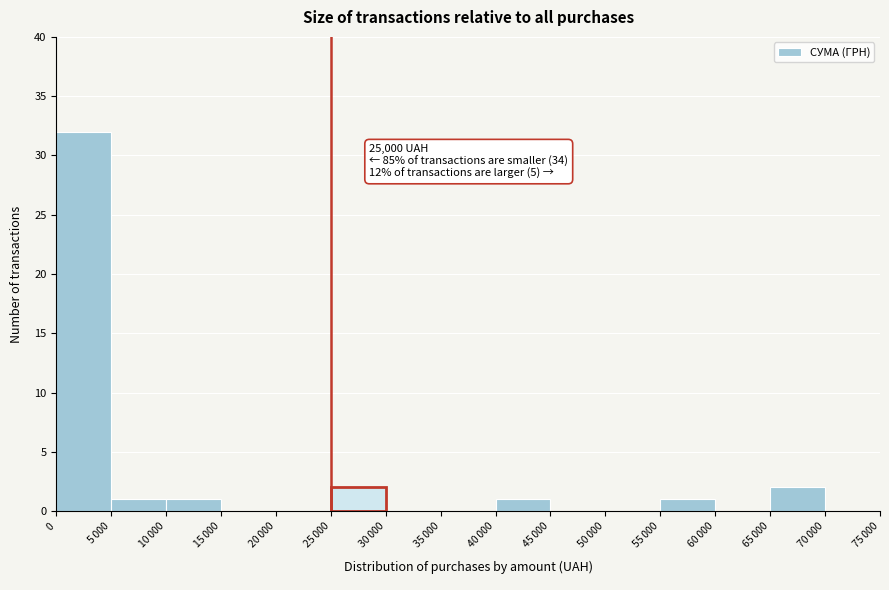

What is the greatest value displayed?

32